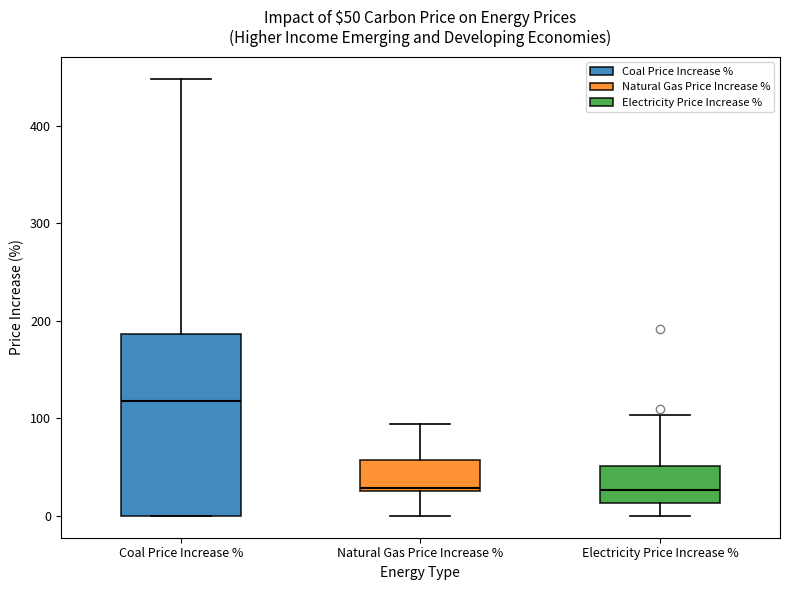

Which box is the tallest, from its lower edge to its upper edge?

Coal Price Increase %